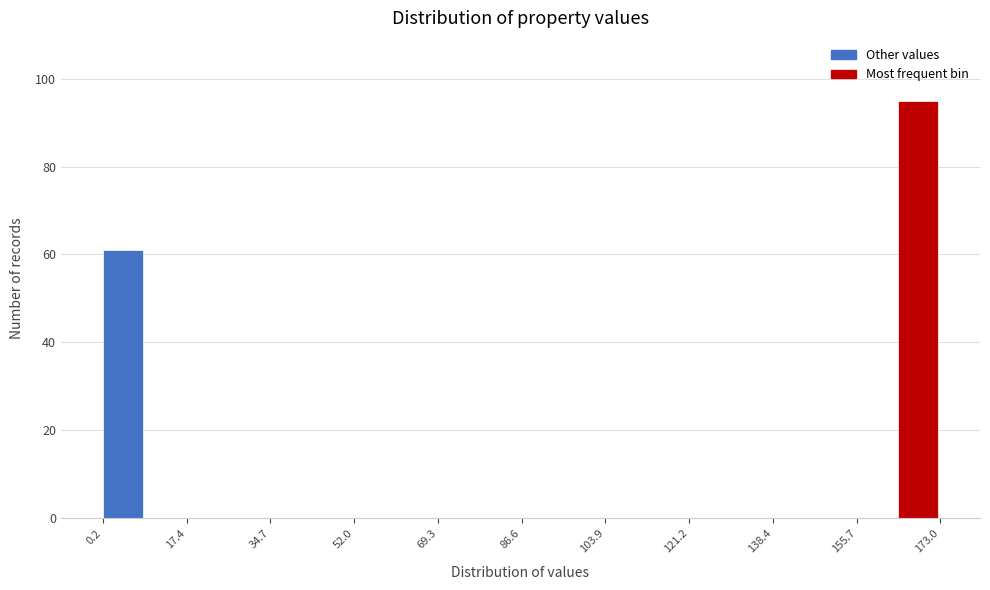

How tall is the bar that spans 164 to 174 on the x-axis? Neither the bar edges nor the heights are printed on the chart, so give them approximately, as read against the axes.

96